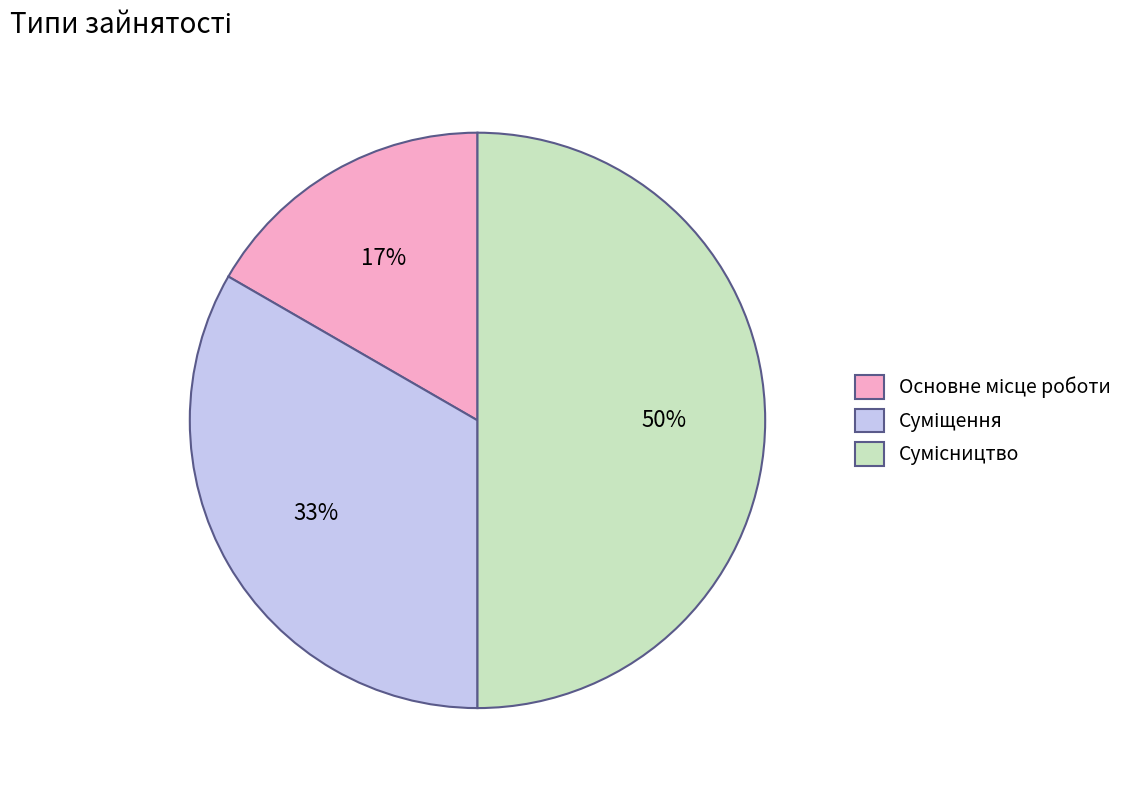

To the nearest percent, what is the average slice percentage?

33%